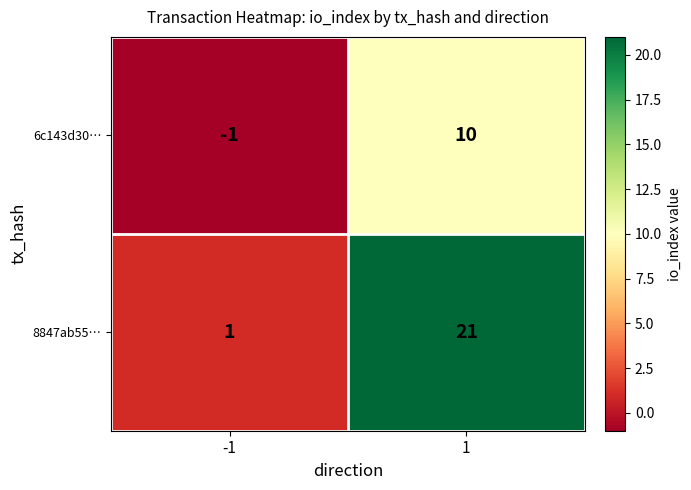

Which series has the largest range (max minus min)?

8847ab55…